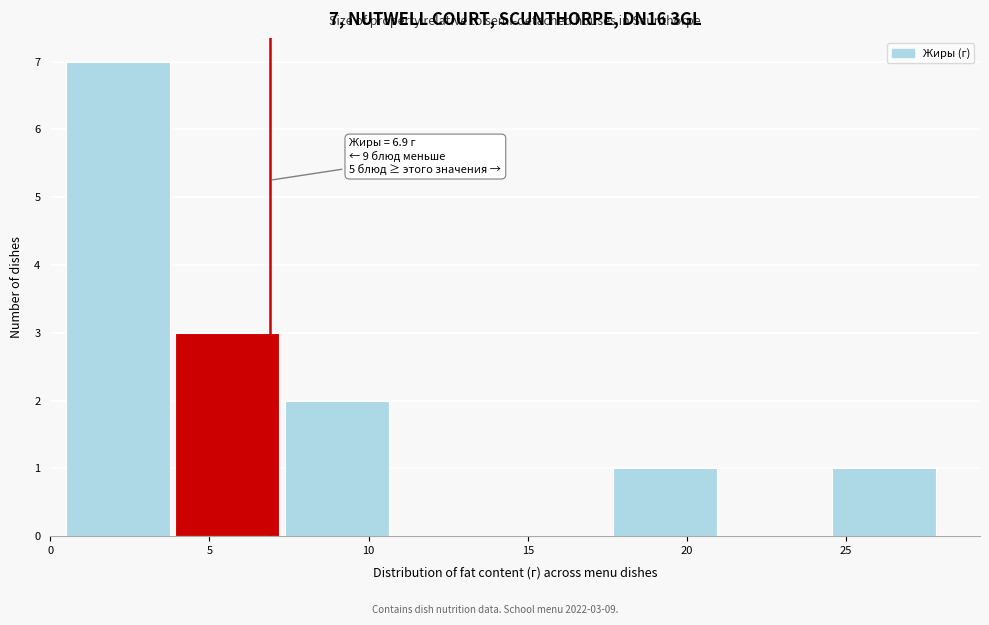

Which range on the x-axis has the tallest bar?

0.5 to 4.0